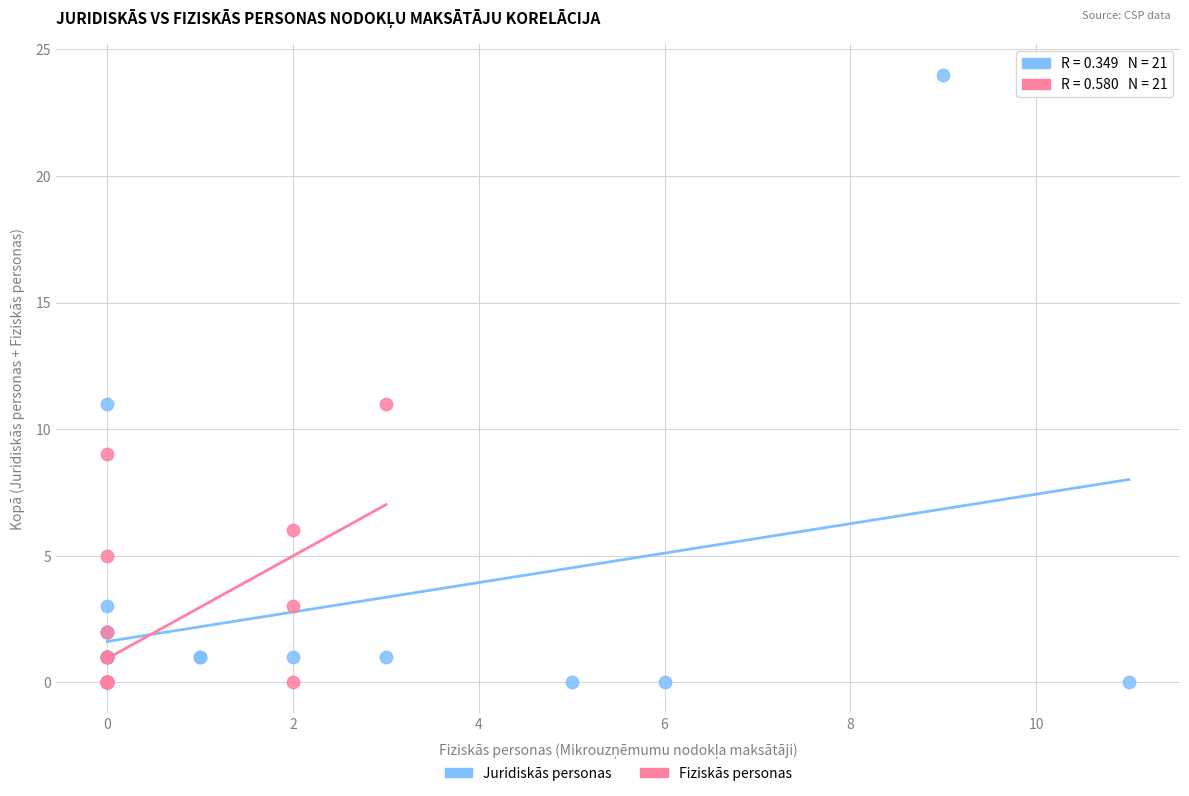

Which series has the widest spread of Y values?

Juridiskās personas